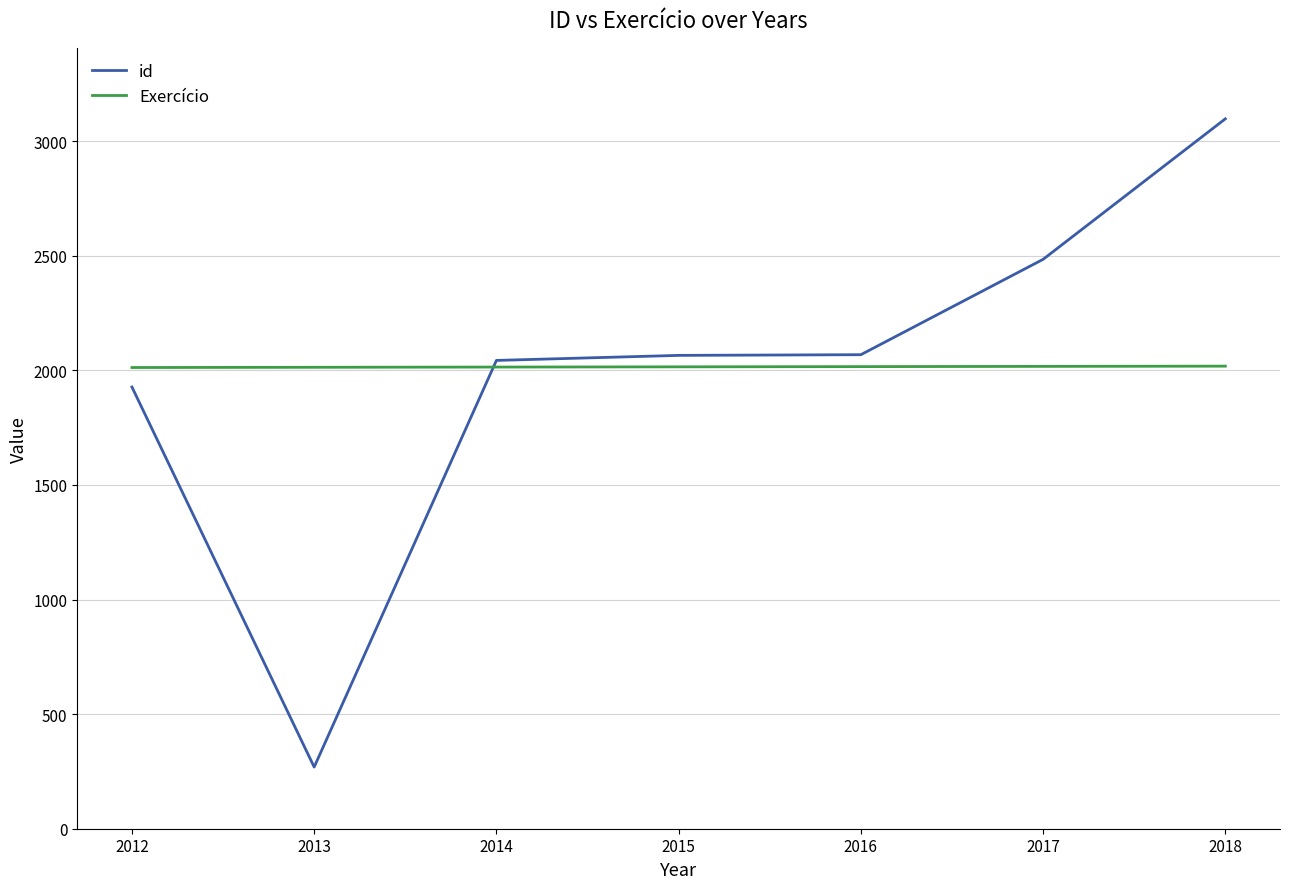

What is the difference between the second highest and minimum values in the id series?

2215